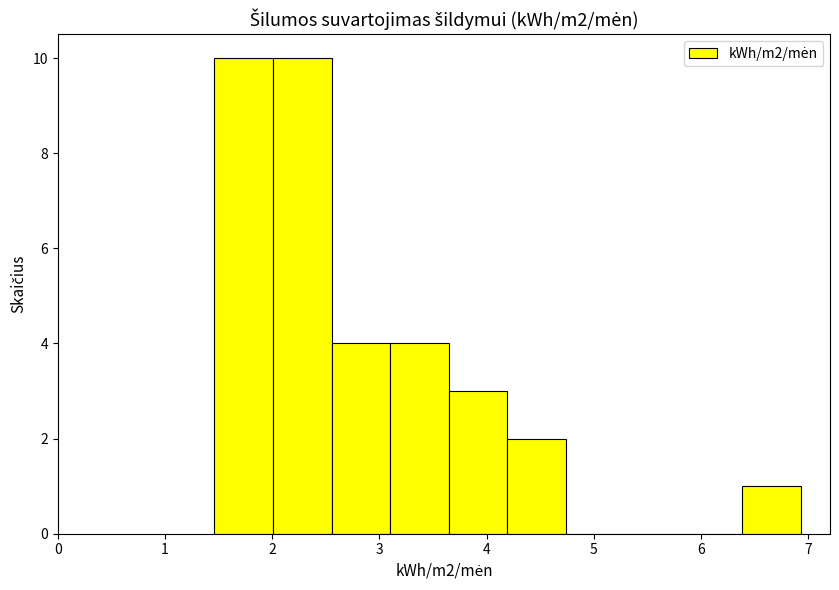

Reading left to right, transcribe this chart: for each bar, give the range it covers on the x-axis and its height. Neither the bar edges nor the heights are printed on the chart, so give them approximately, as read against the axes.

1.5 to 2.0: 10
2.0 to 2.6: 10
2.6 to 3.1: 4
3.1 to 3.6: 4
3.6 to 4.2: 3
4.2 to 4.7: 2
4.7 to 5.3: 0
5.3 to 5.8: 0
5.8 to 6.4: 0
6.4 to 6.9: 1